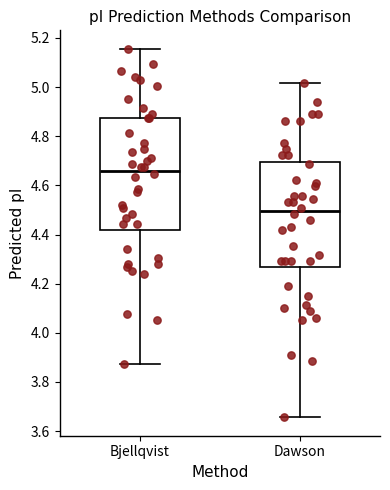

Reading left to right, read every box against the y-axis: the position of its median line, the range the box covers, and the ends of its whiskers. The values are not printed on the chart, so give them approximately, as read against the axis.

Bjellqvist: median 4.66, box 4.42 to 4.88, whiskers 3.88 to 5.16
Dawson: median 4.50, box 4.26 to 4.70, whiskers 3.66 to 5.02